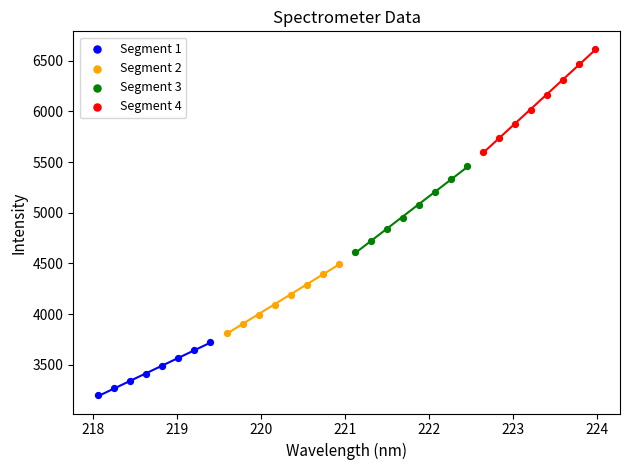

Which series reaches the maximum Y coordinate?

Segment 4